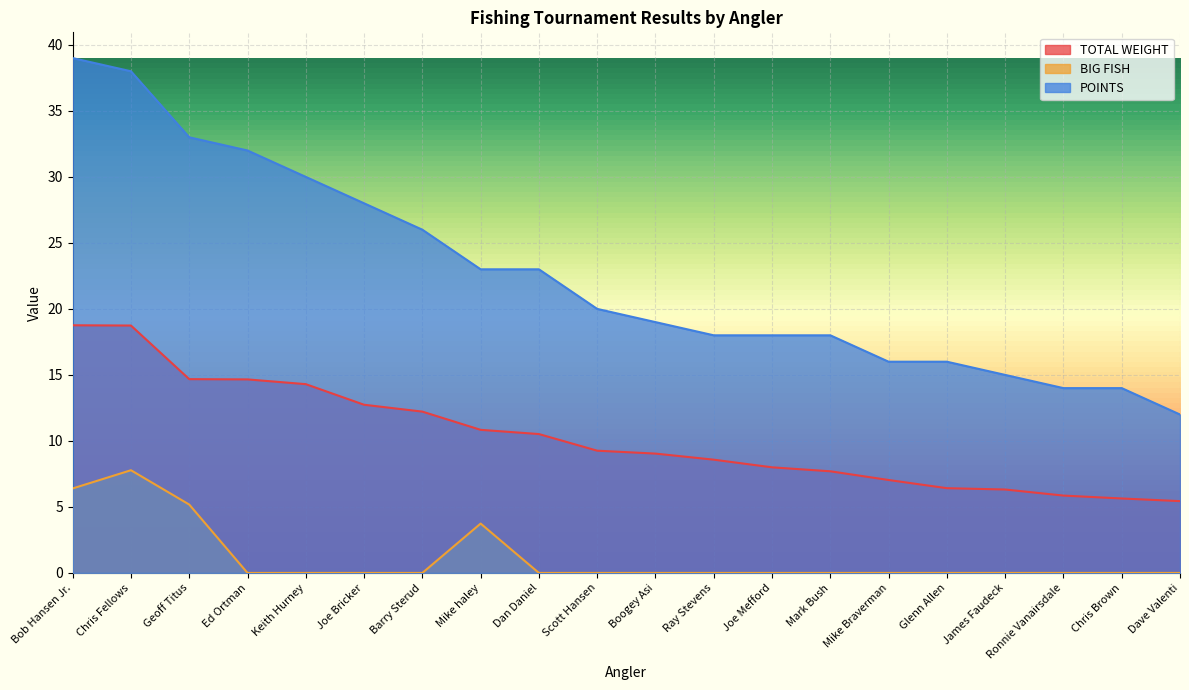

Rank the series by their maximum value, from highest to lowest.

POINTS, TOTAL WEIGHT, BIG FISH